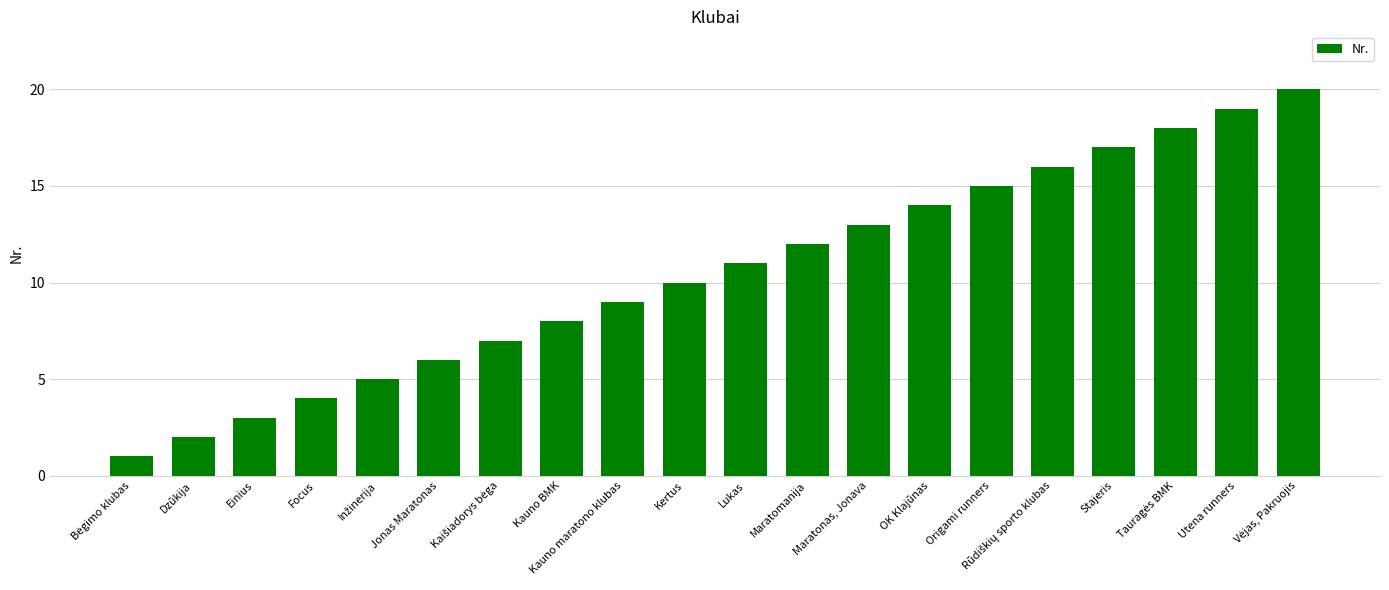

What is the change in value from Kertus to Lukas?

+1